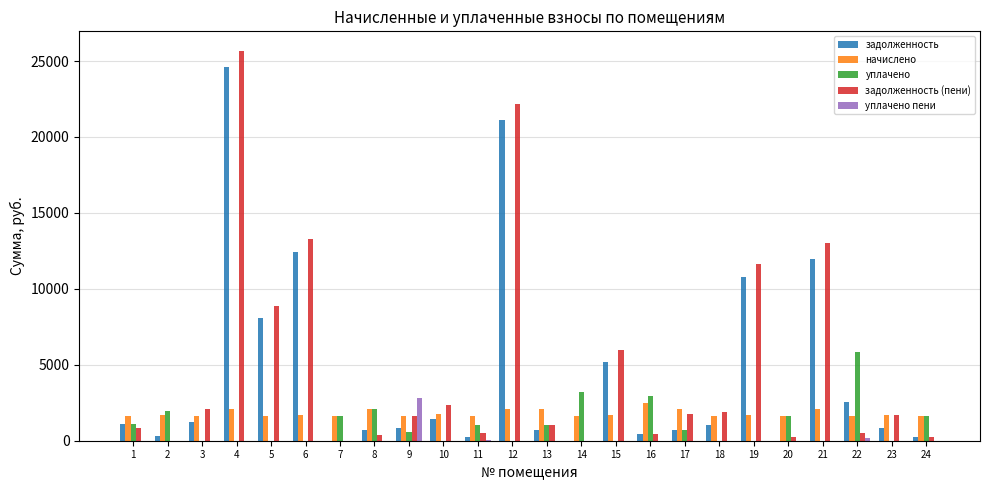

Where does the задолженность (пени) series first go above 1676?

3